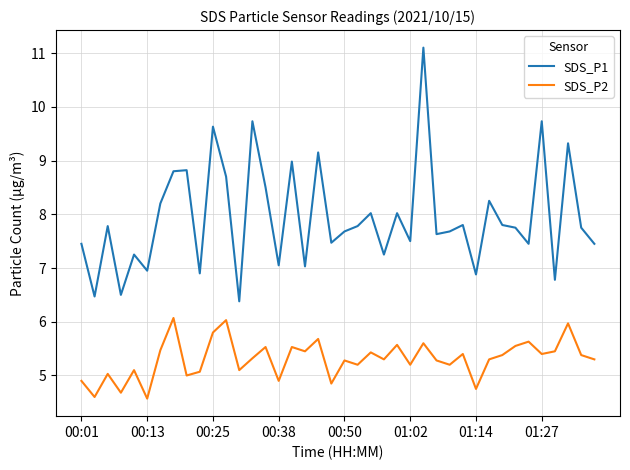

What is the minimum value shown in the chart?

4.6